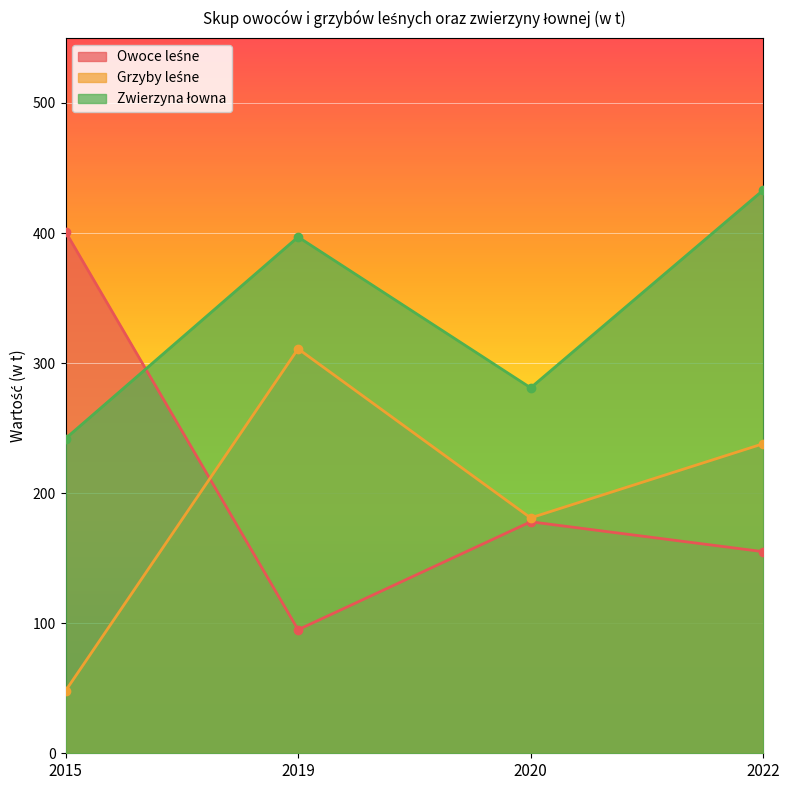

True or false: Grzyby leśne has more than 1 points higher than both neighbors.

False